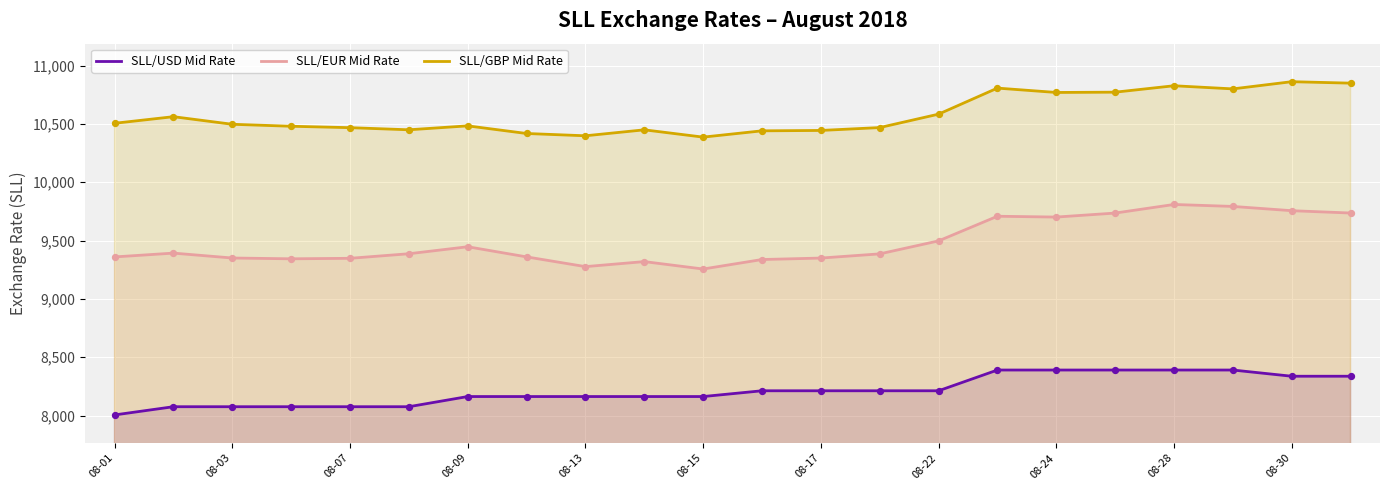

Which series has the largest Y range (max minus min)?

SLL/EUR Mid Rate